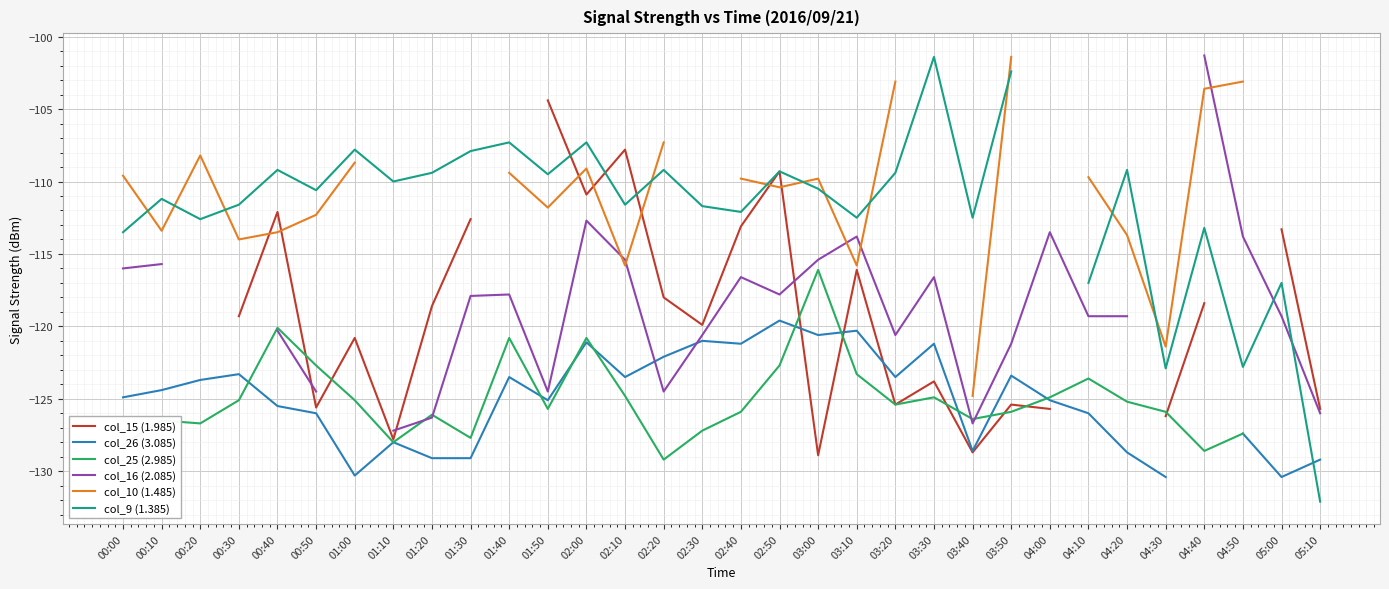

What are all the series names shown in the legend?

col_15 (1.985), col_26 (3.085), col_25 (2.985), col_16 (2.085), col_10 (1.485), col_9 (1.385)